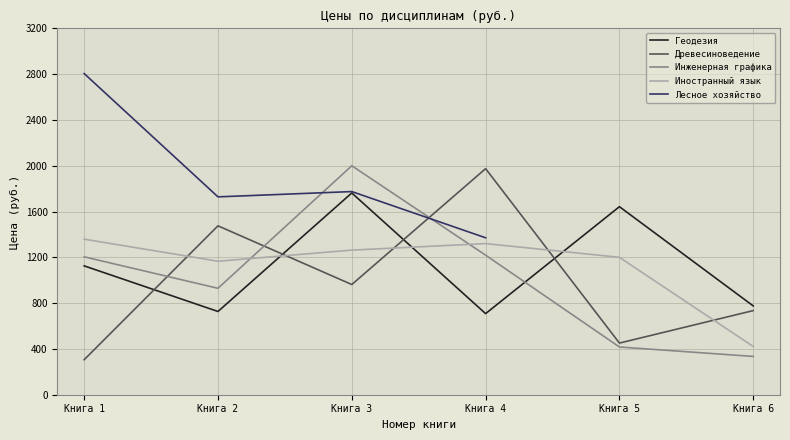

What is the sum of all Инженерная графика values?

6103.9